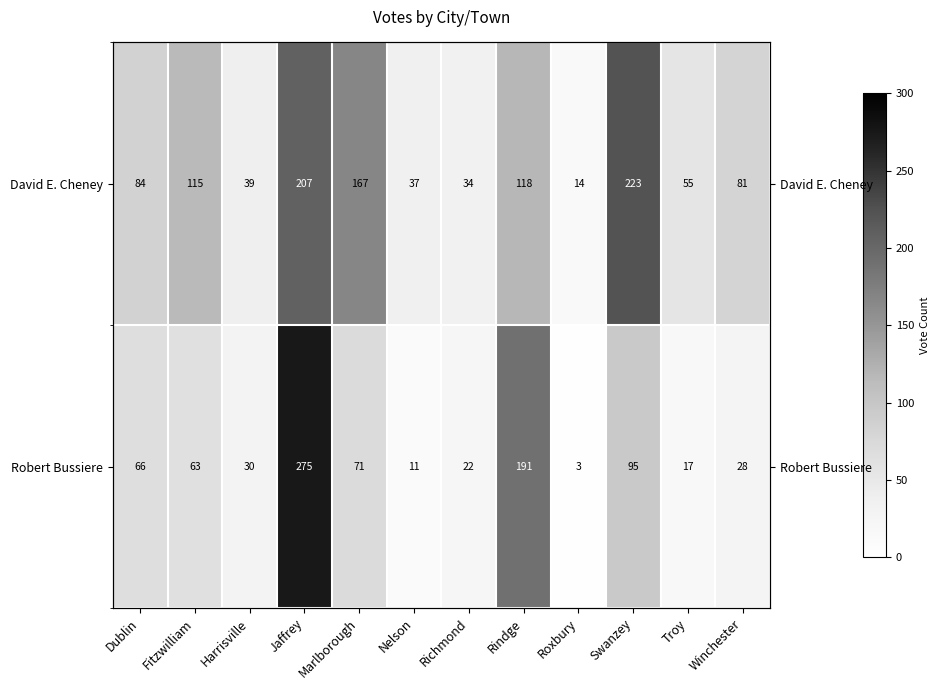

At which label does David E. Cheney reach its minimum?

Roxbury